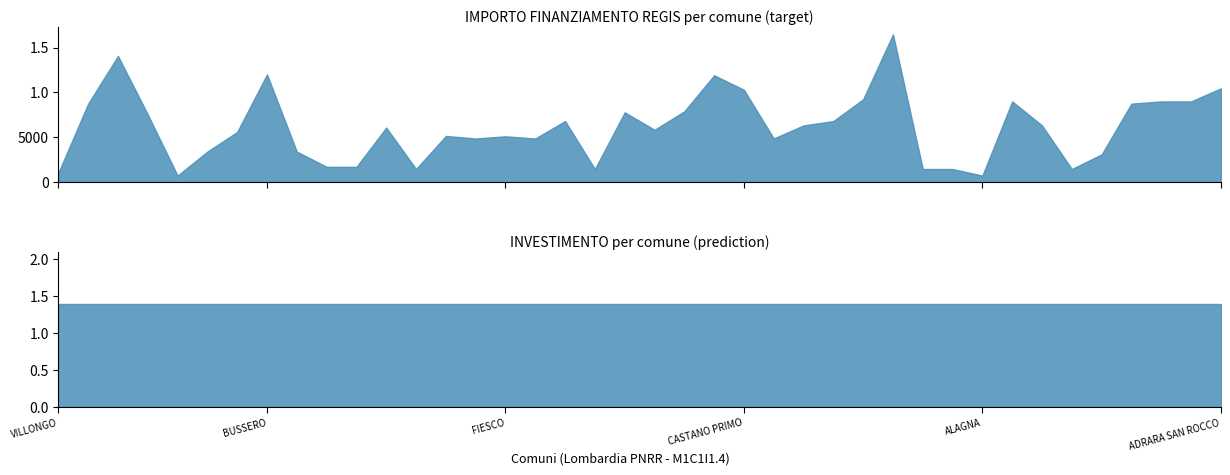

At which label does IMPORTO FINANZIAMENTO REGIS reach its minimum?

ZECCONE